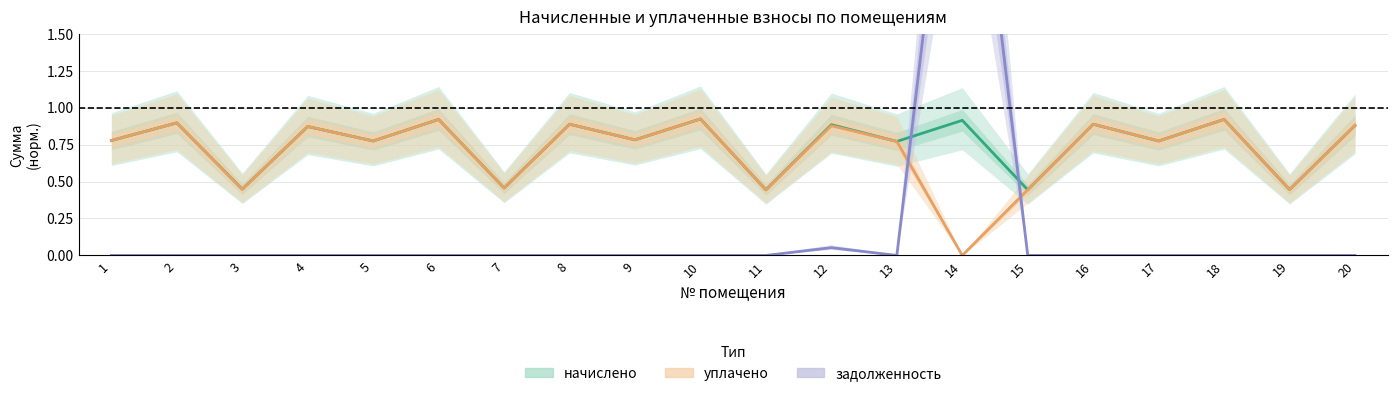

The задолженность series shows -2.4 at 11. True or false?

False